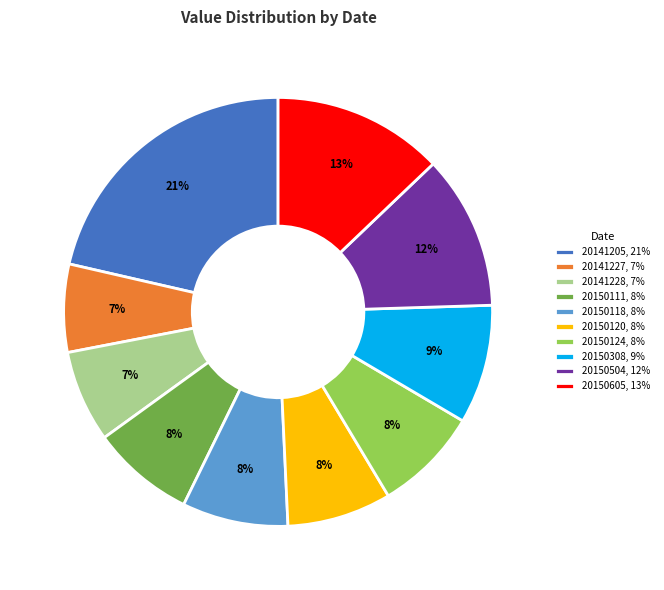

To the nearest percent, what is the difference between the 20150605 and 20150124 slice percentages?

5%